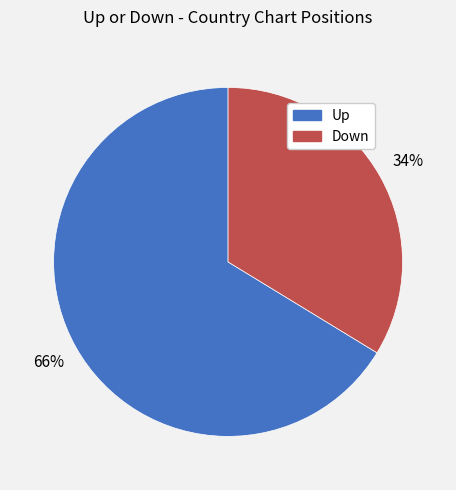

What percentage is the Up slice, to the nearest percent?

66%